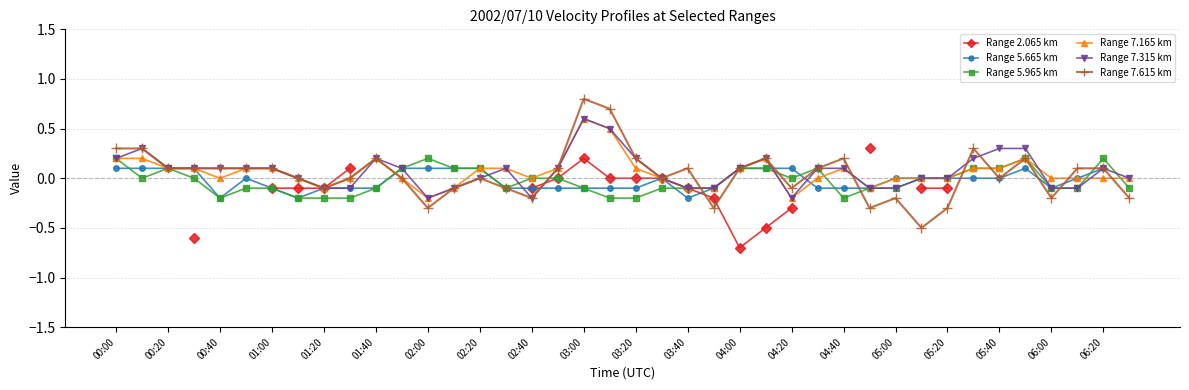

At which label does Range 7.165 km reach its peak?

03:00